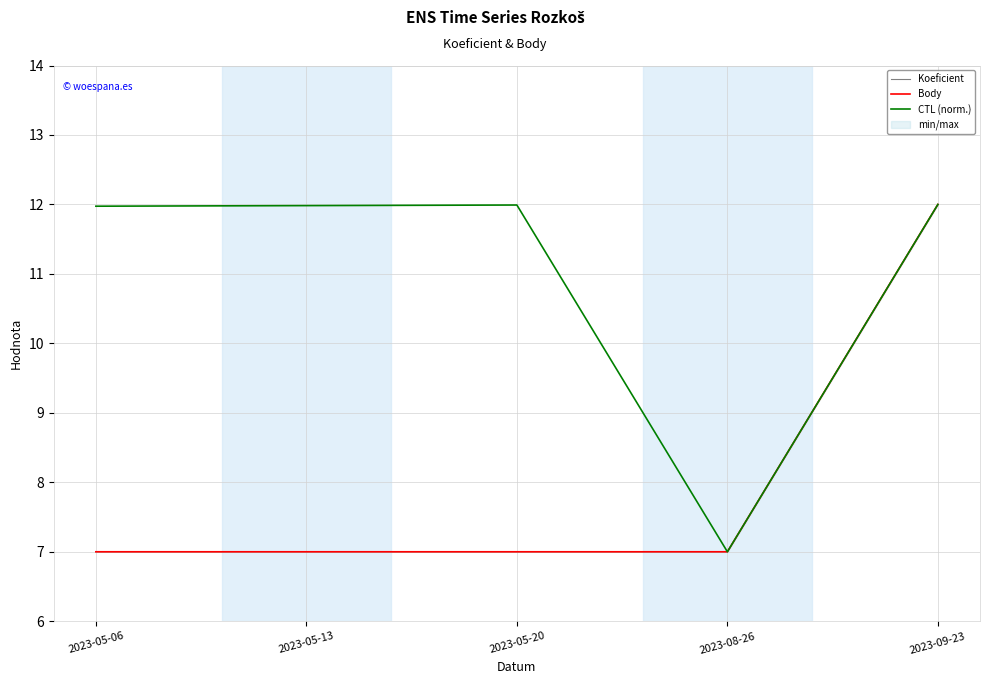

True or false: Body and CTL (norm.) cross at least once.

False